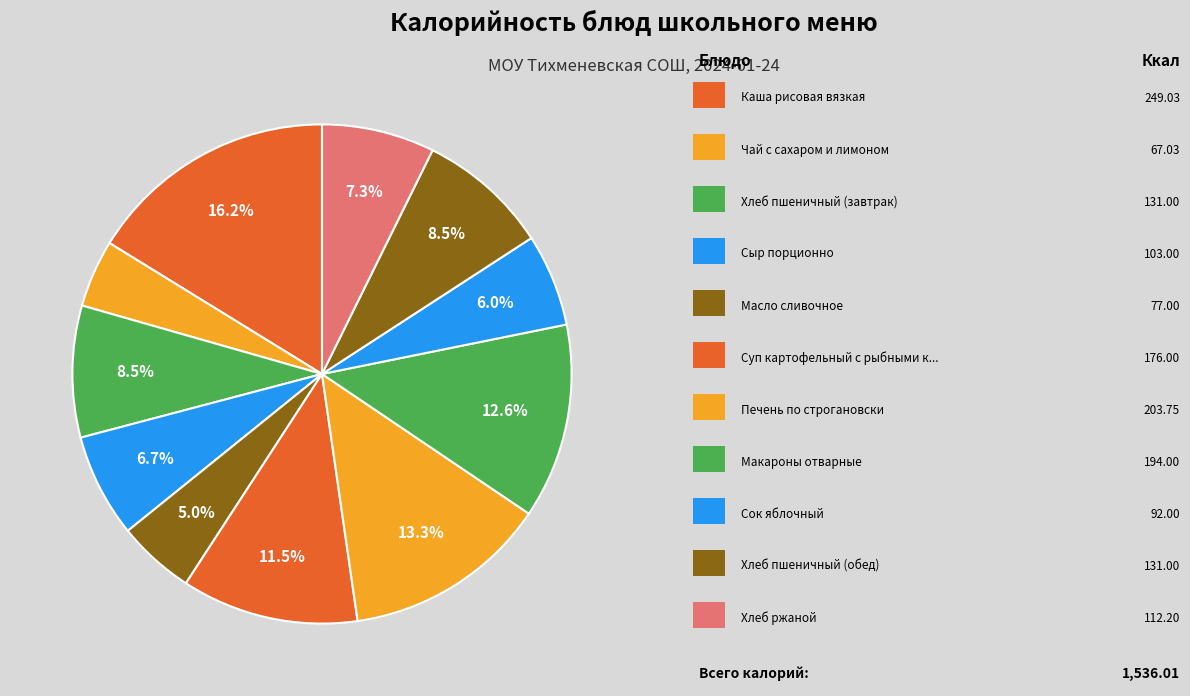

To the nearest percent, what is the average slice percentage?

9%